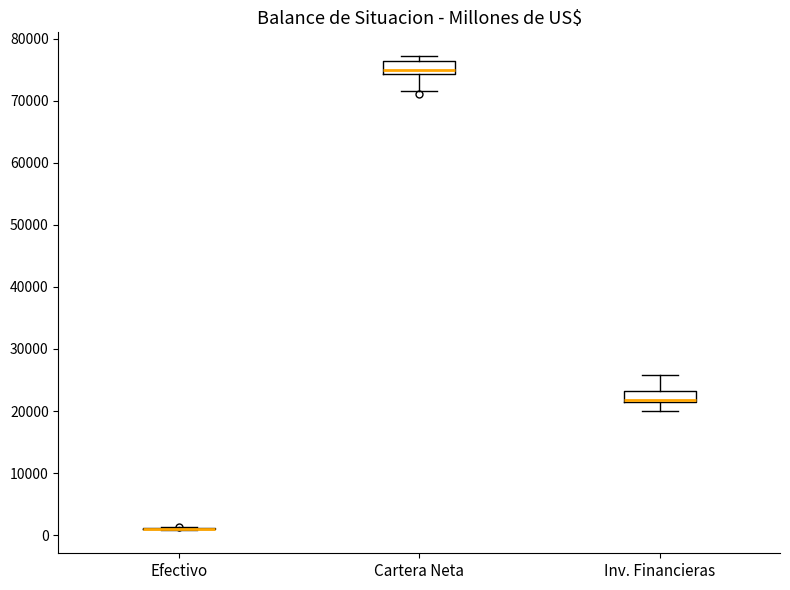

Where does the lower whisker of the box for Inv. Financieras end on the y-axis? The values are not printed on the chart, so give them approximately, as read against the axis.

20000